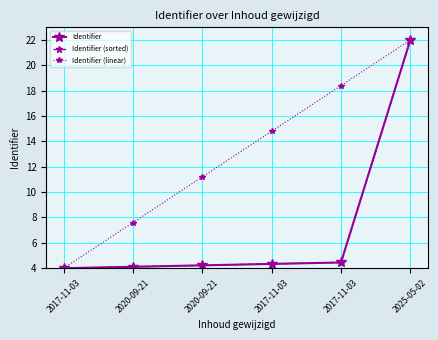

True or false: Identifier (sorted) and Identifier (linear) intersect in this chart.

False